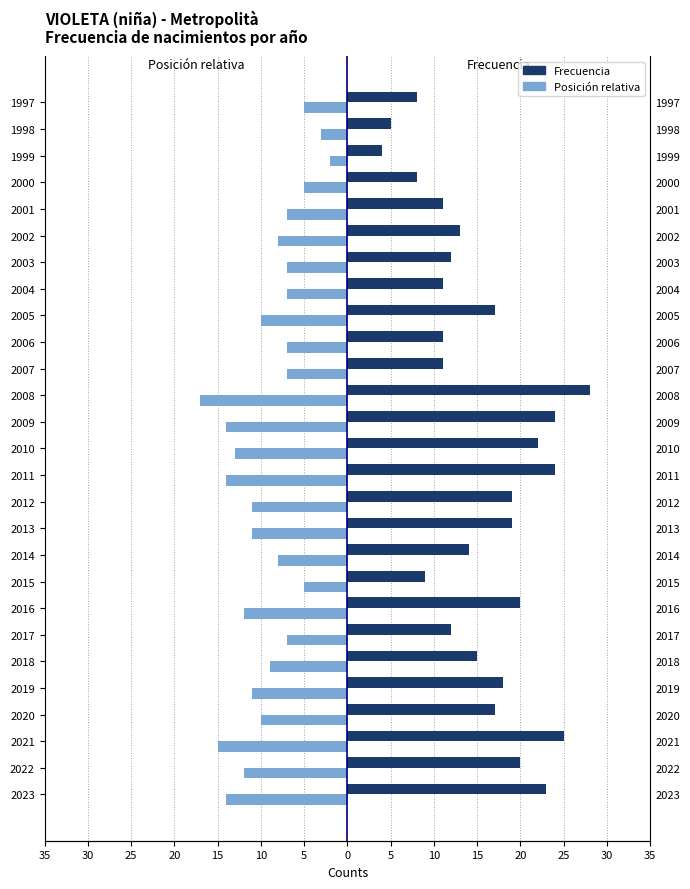

How many bars are there in each group?

2